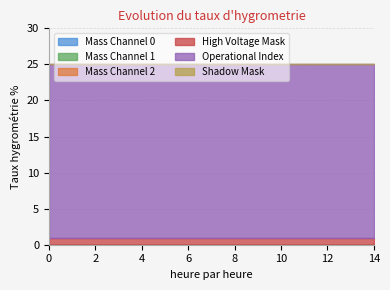

Does the chart display data point markers on the line(s)?

No